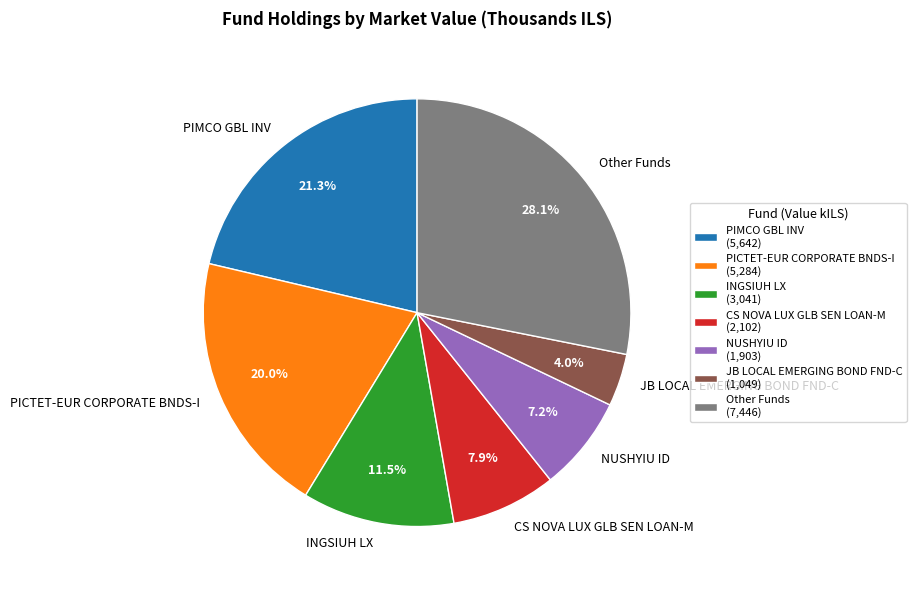

Between Other Funds and NUSHYIU ID, which is larger?

Other Funds